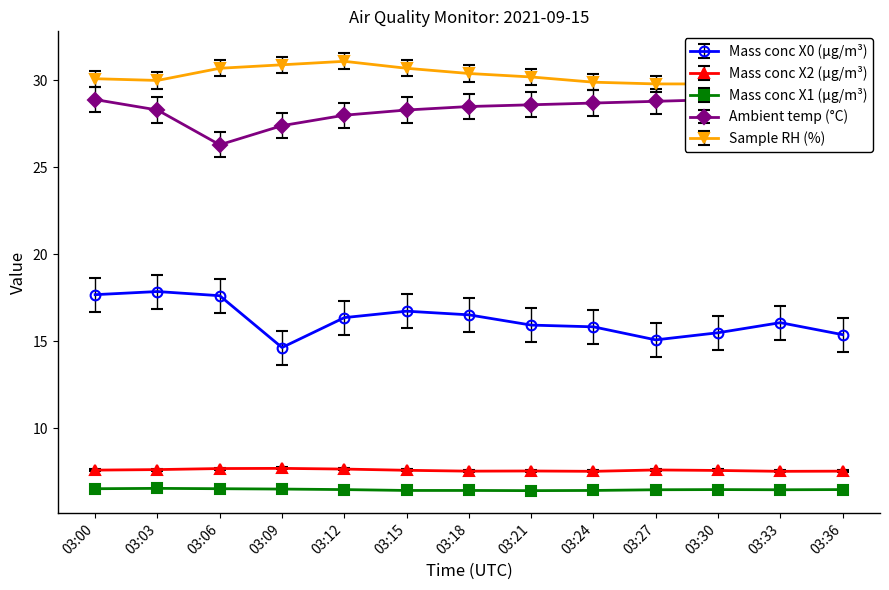

Which category has the highest value across all series?

03:12